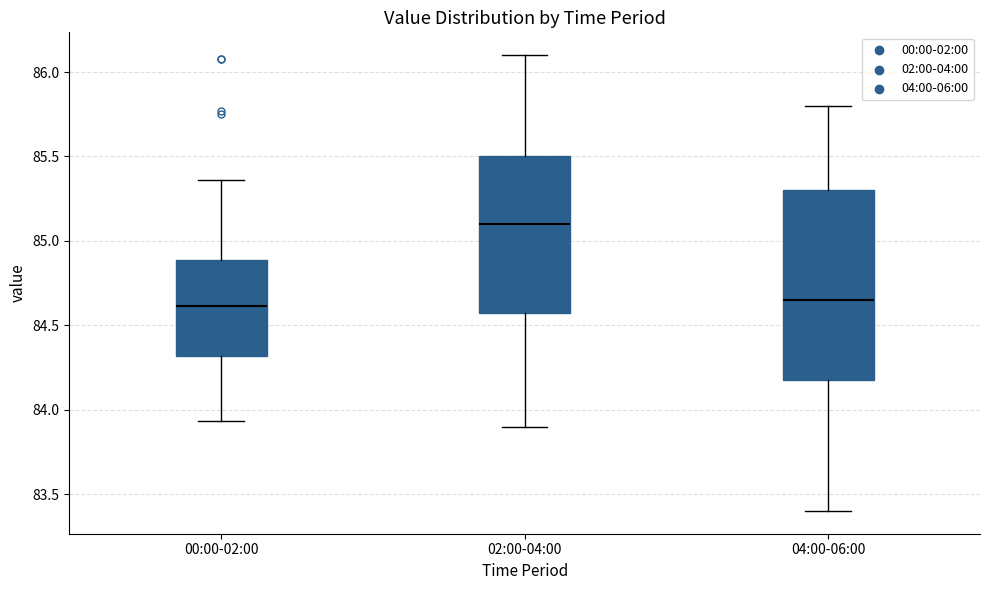

Where is the upper edge of the box for 00:00-02:00 on the y-axis? The values are not printed on the chart, so give them approximately, as read against the axis.

84.90